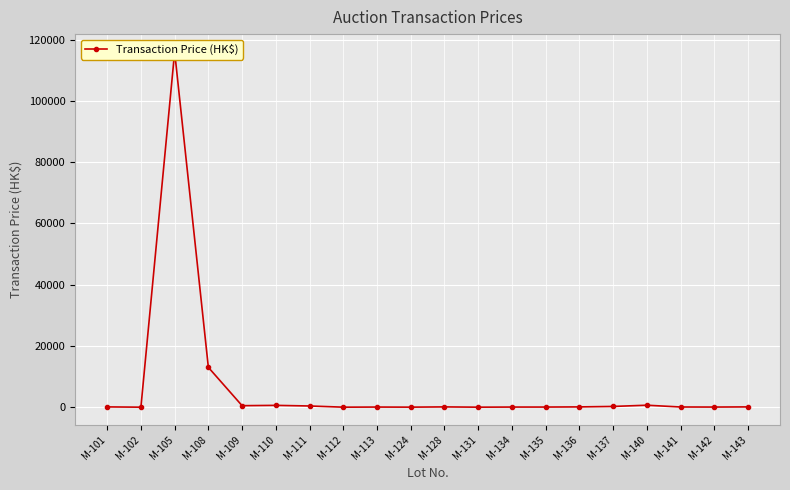

Between M-109 and M-101, which is larger?

M-109